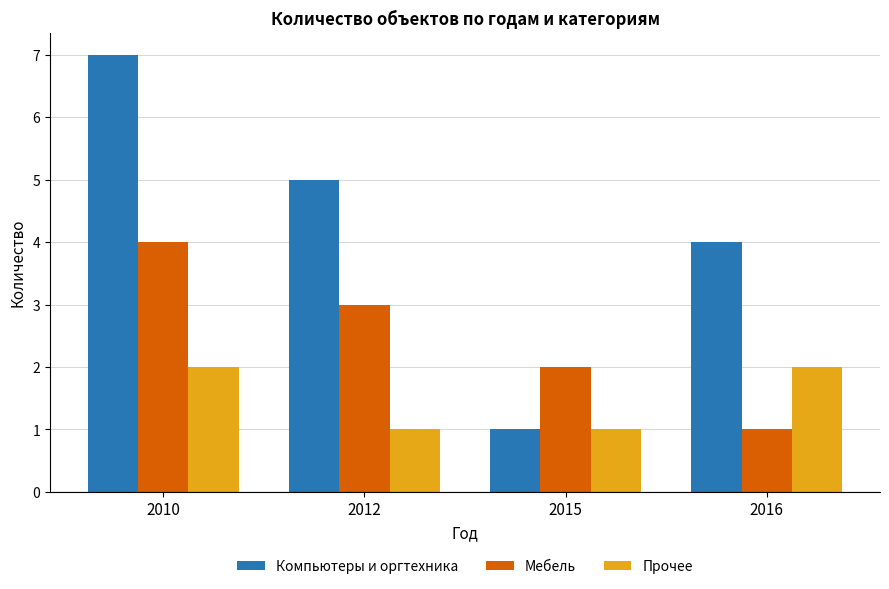

Count the Компьютеры и оргтехника values in the range 4 to 7.

3